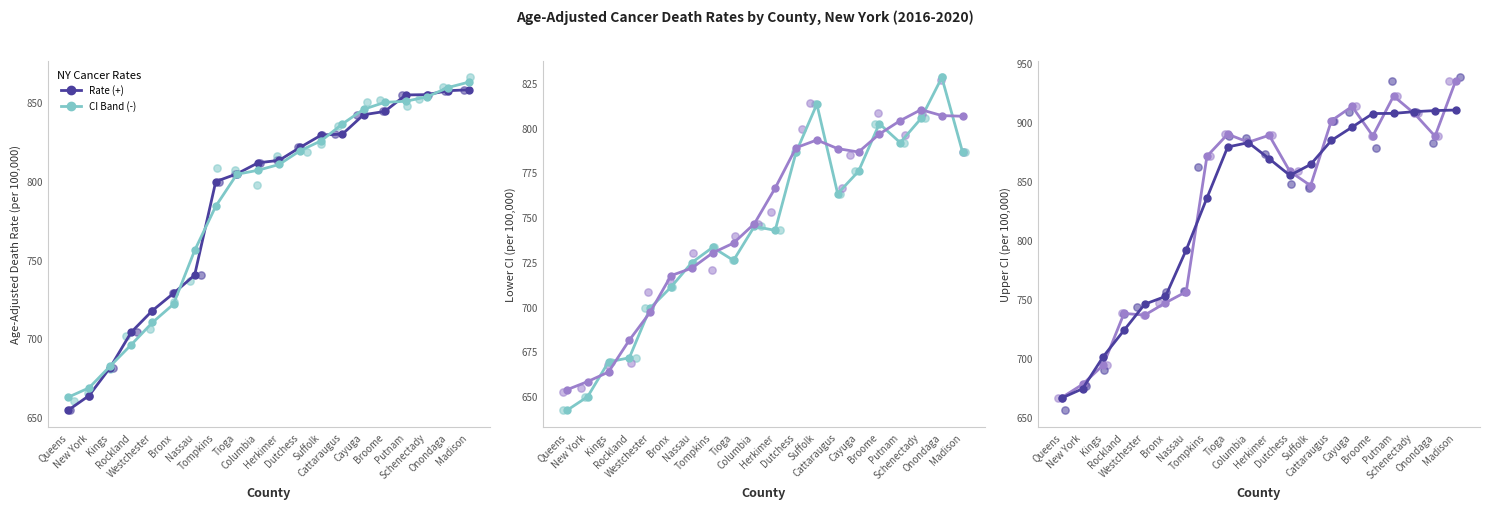

Which series contains the highest Y value?

Upper CI (Rate)